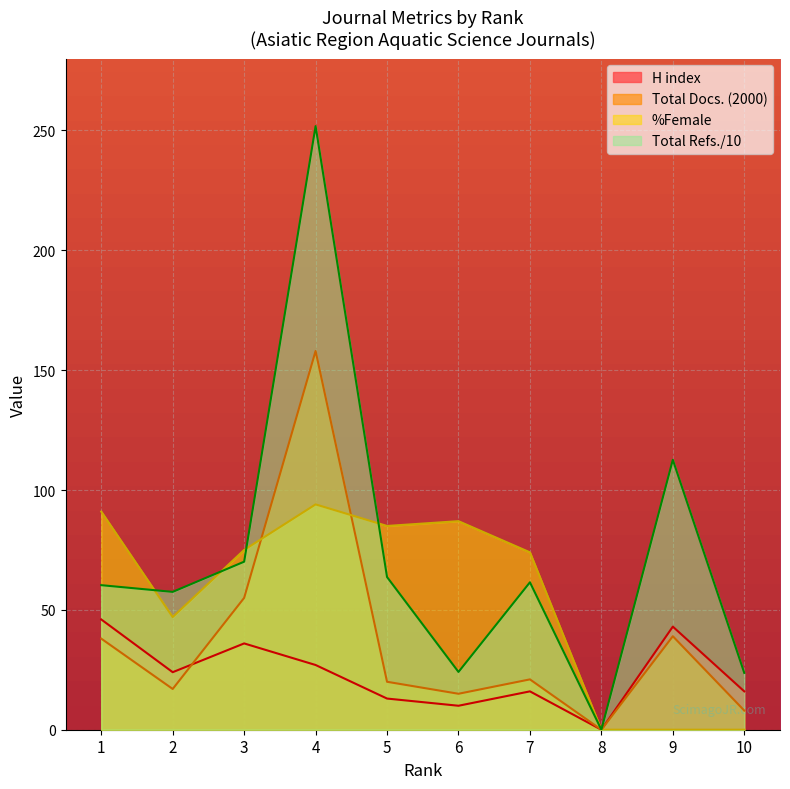

Rank the series by their maximum value, from highest to lowest.

Total Refs./10, Total Docs. (2000), %Female, H index